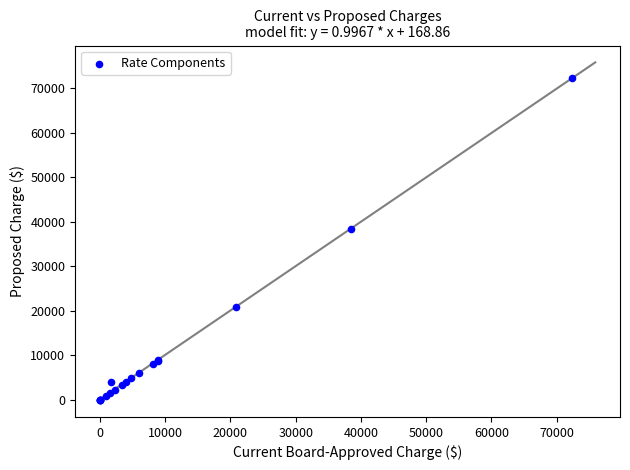

What Y value in the scatter plot is closest to 36146?

38473.9